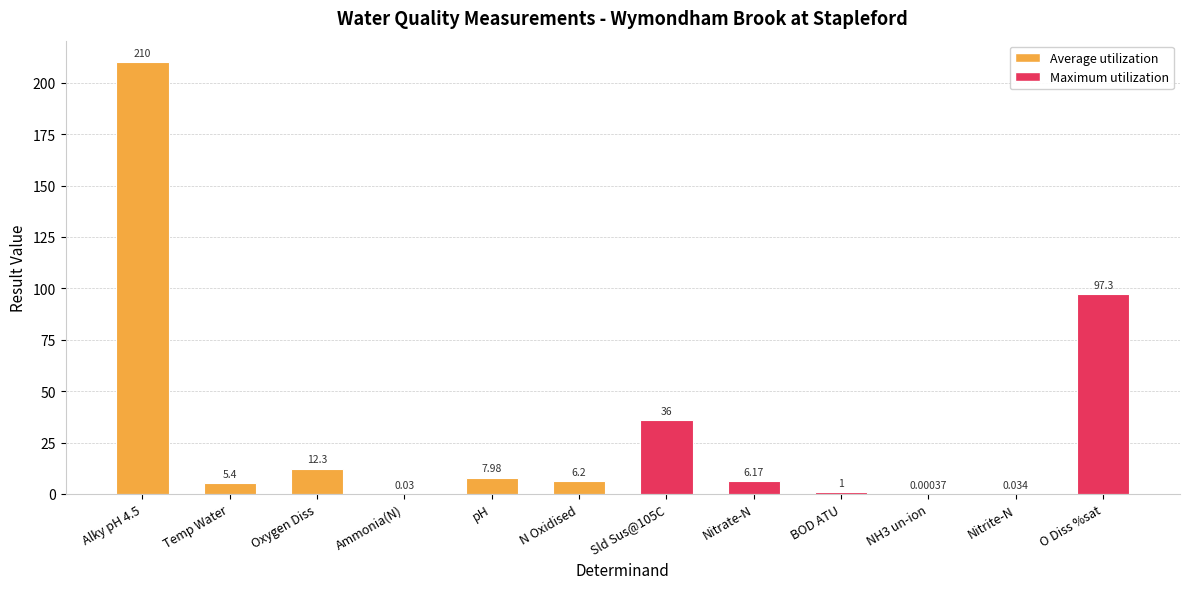

Where does the data first go above 6?

Alky pH 4.5